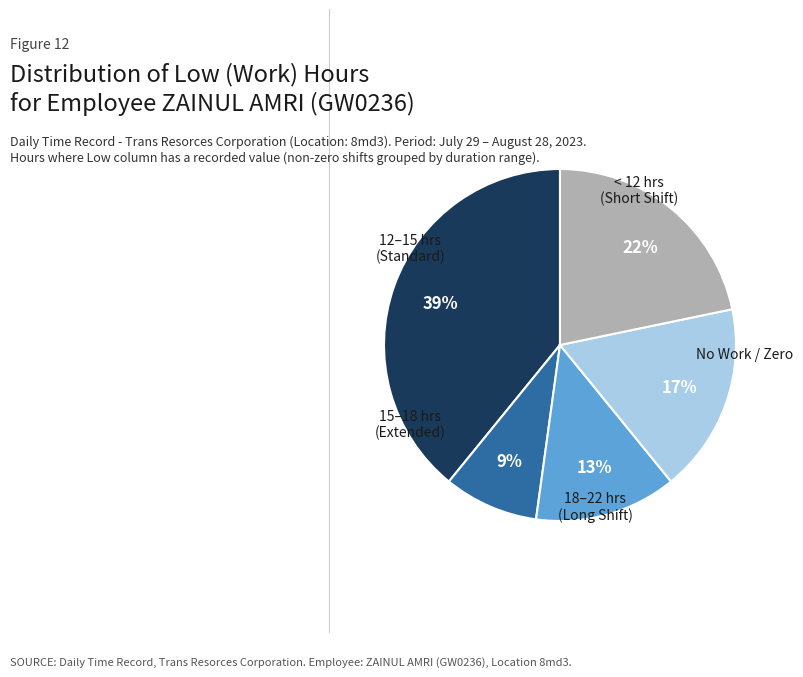

To the nearest percent, what is the average slice percentage?

20%